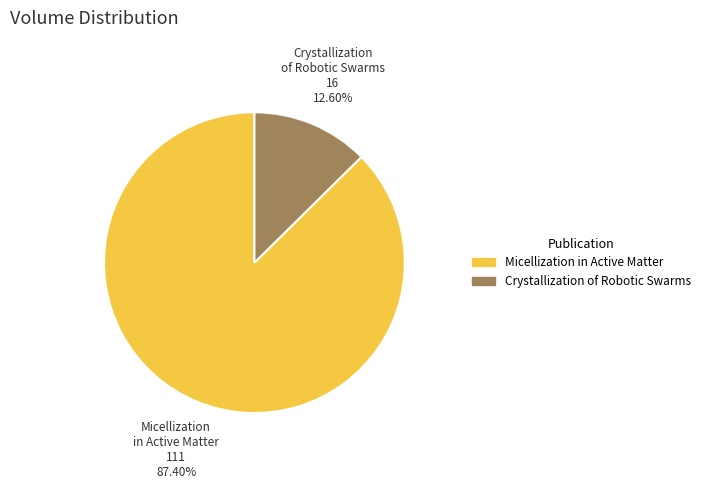

Is there a majority slice in this chart?

Yes